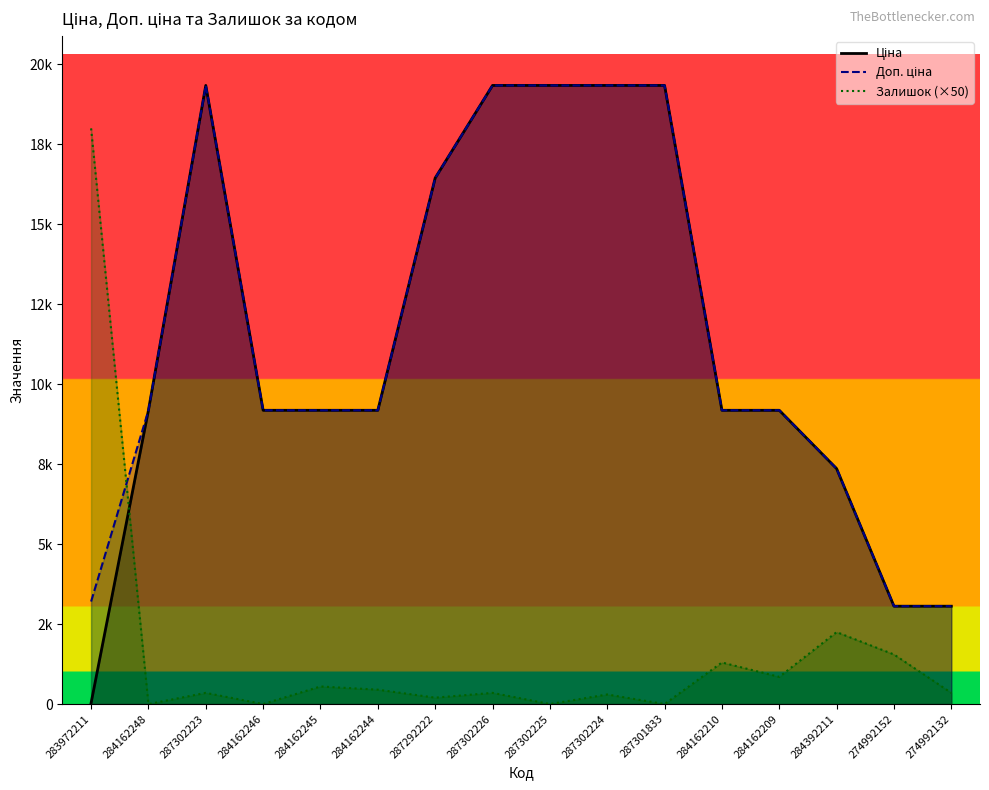

The value of Ціна at 284162209 is 14970.1. True or false?

False